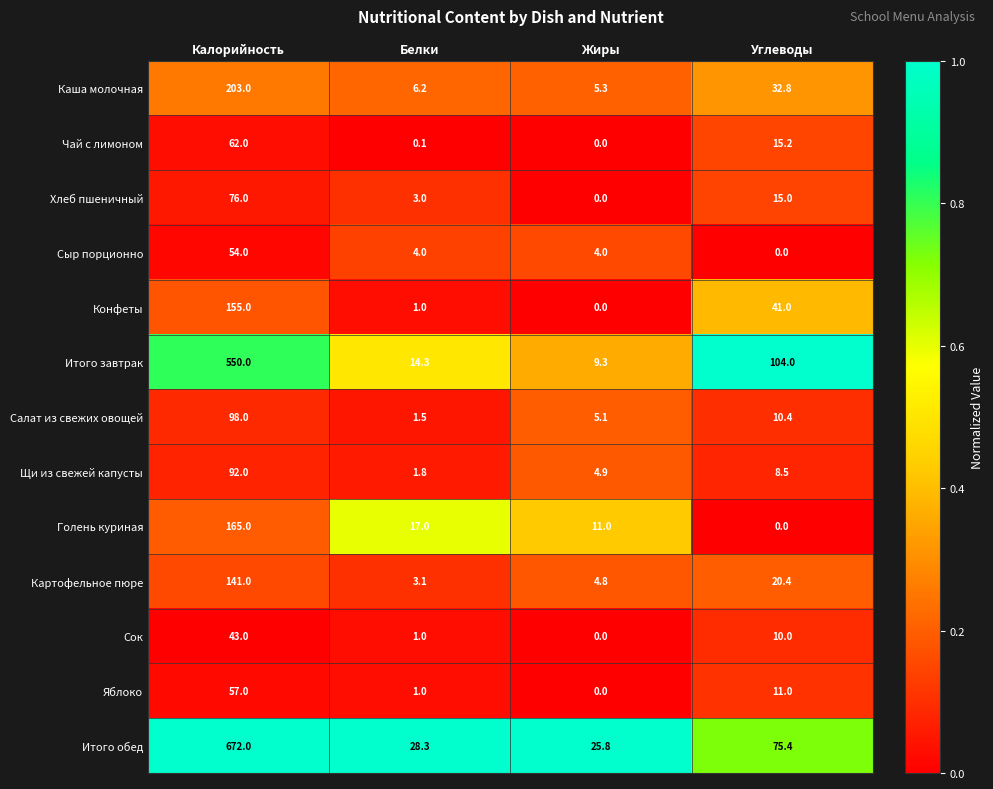

What is the total value across all series at Калорийность?

2368.0